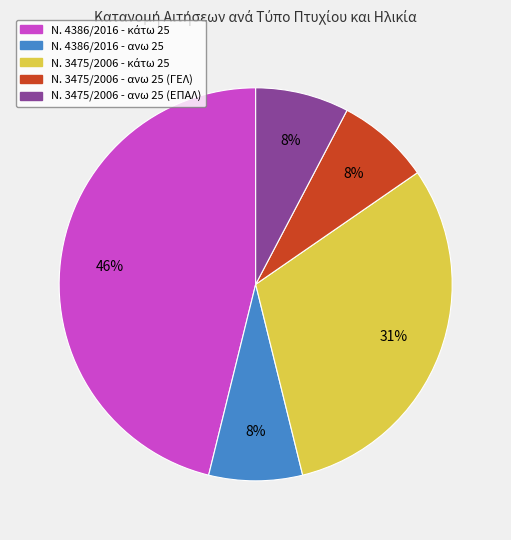

To the nearest percent, what is the average slice percentage?

20%